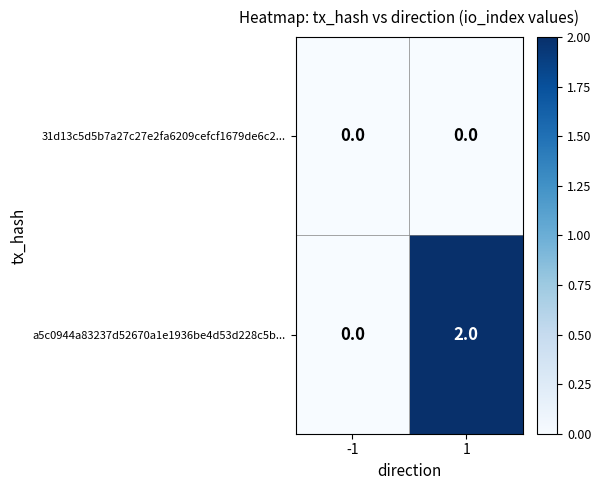

Reading left to right, what are all the values shown in this chart?

31d13c5d5b7a27c27e2fa6209cefcf1679de6c2...: 0	0
a5c0944a83237d52670a1e1936be4d53d228c5b...: 0	2